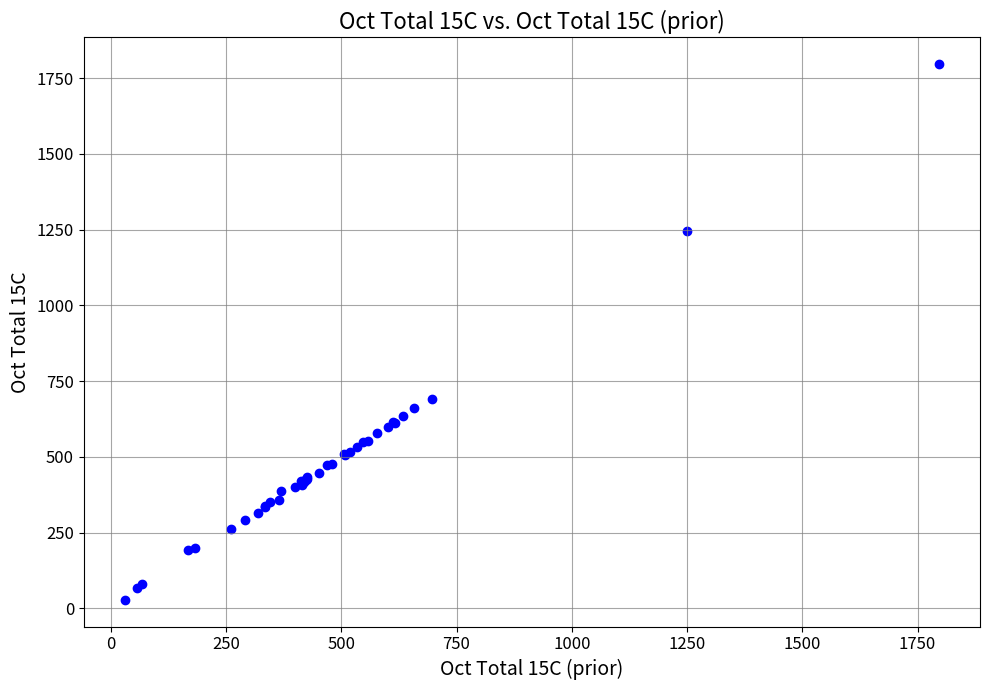

What Y value in the scatter plot is closest to 912?

690